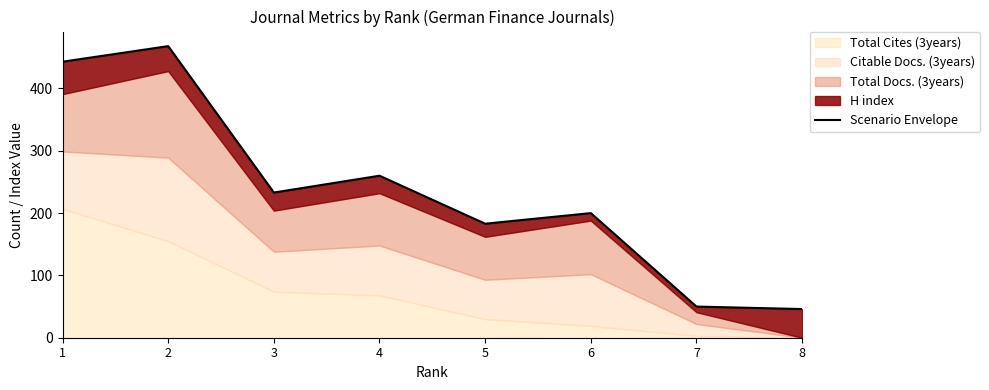

What is the value of the 3rd point from the left?

233